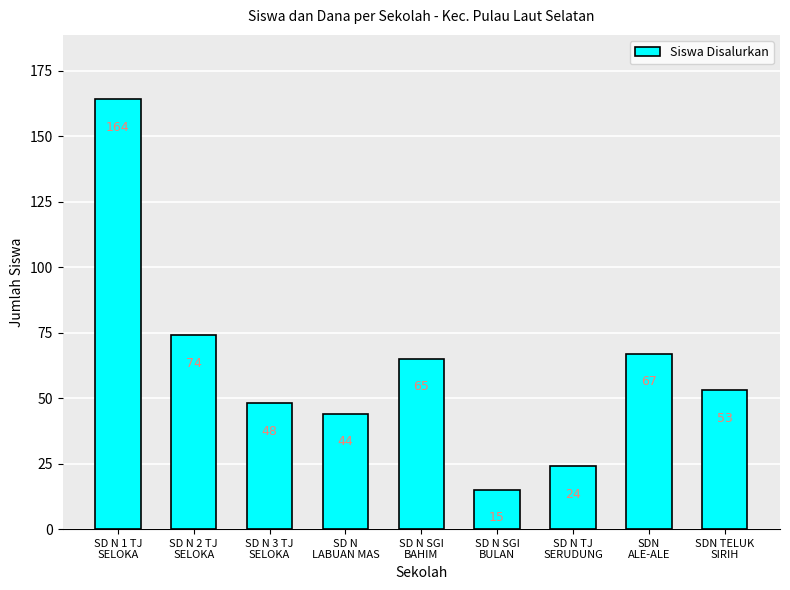

At which label does the data first exceed 53?

SD N 1 TJ
SELOKA